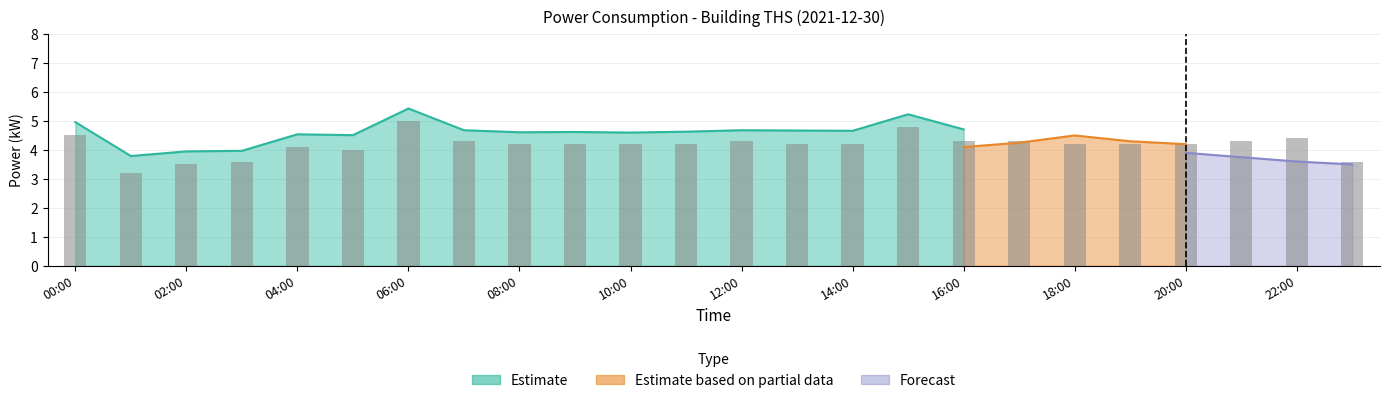

What is the value of the bar bar at the 2nd from the left?

3.2